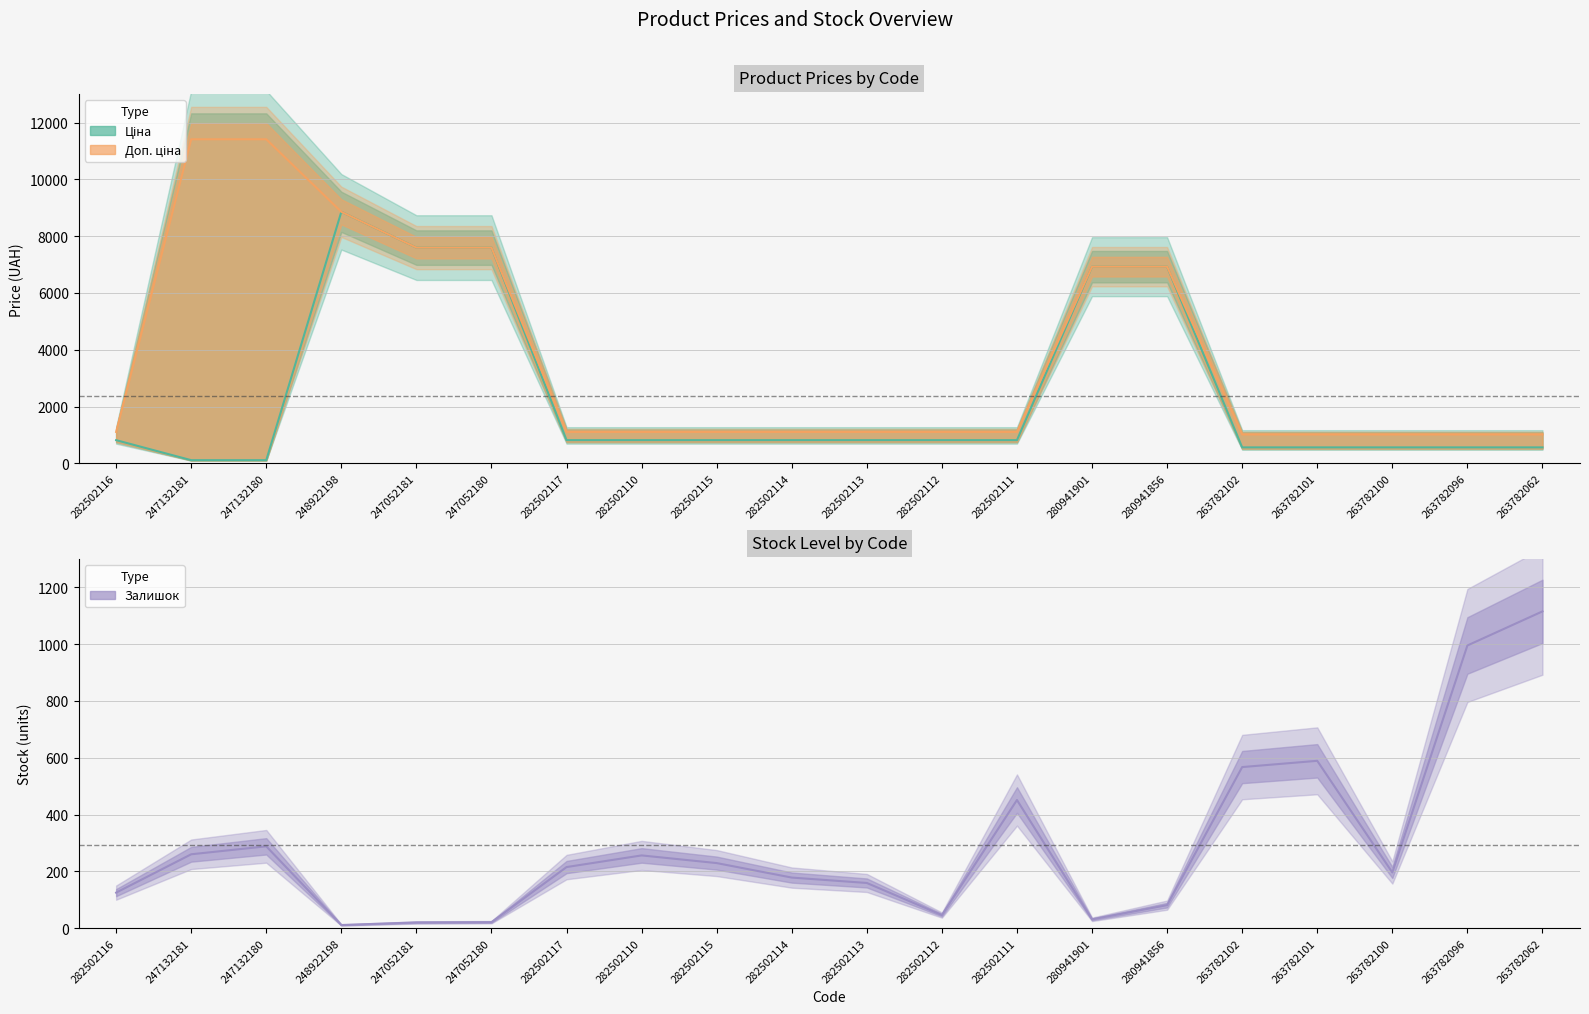

Between 247052181 and 280941856, which is larger?

247052181